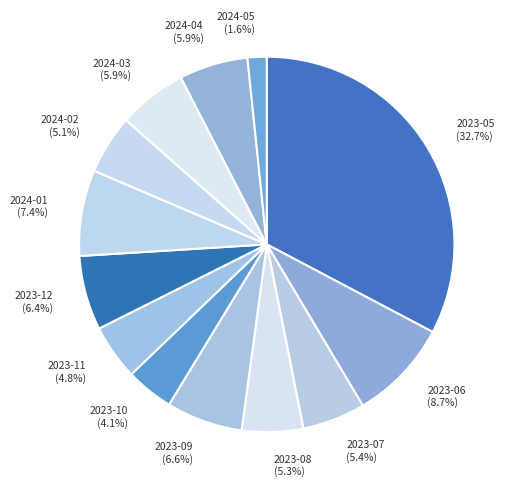

What percentage is the 2023-09 slice, to the nearest percent?

7%